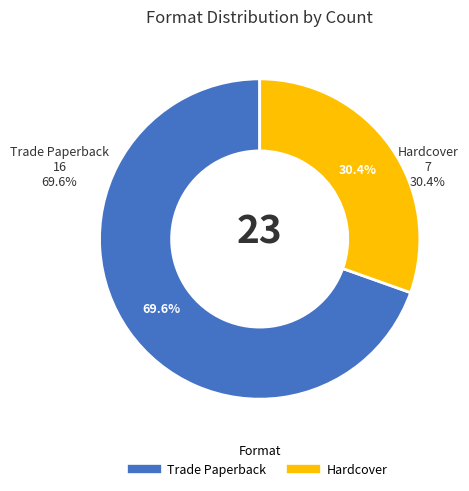

The Hardcover slice represents 30% of the pie. True or false?

True